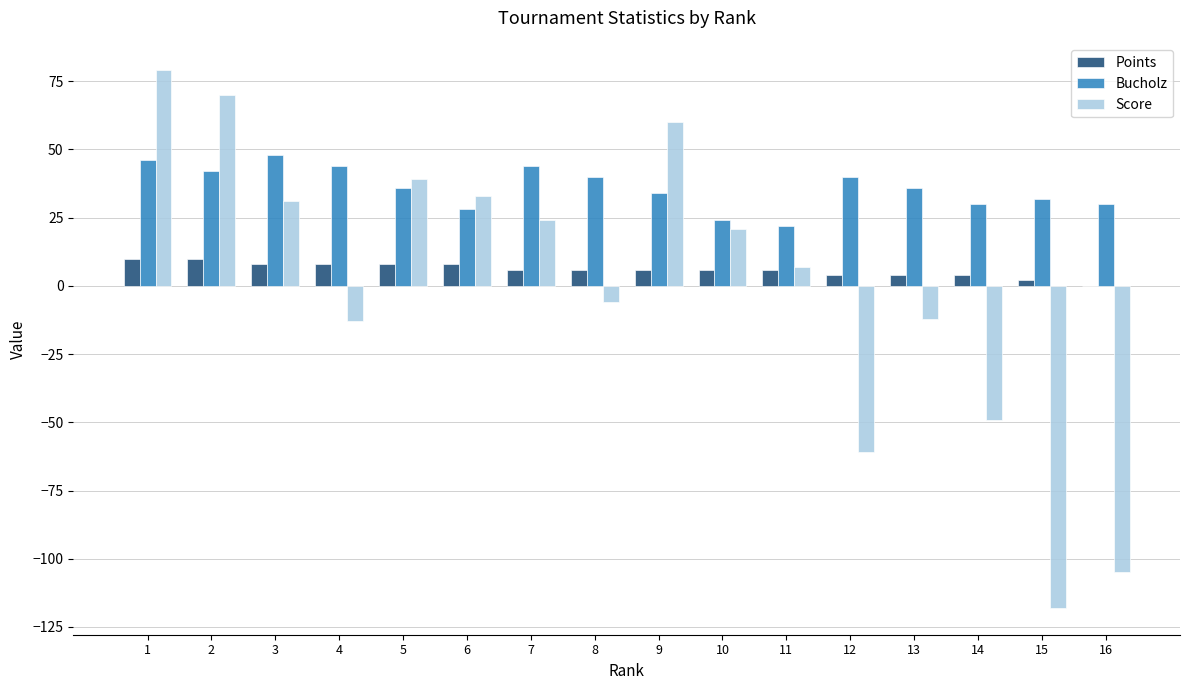

Which series has the largest range (max minus min)?

Score